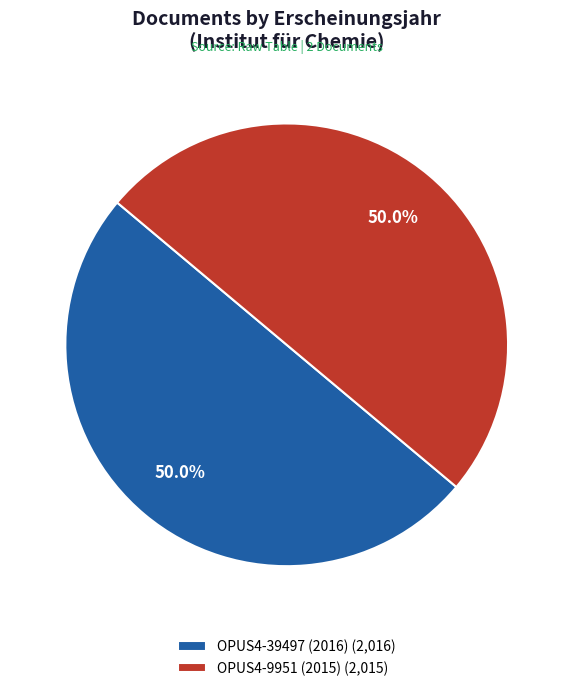

To the nearest percent, what percentage of the pie is OPUS4-9951?

50%